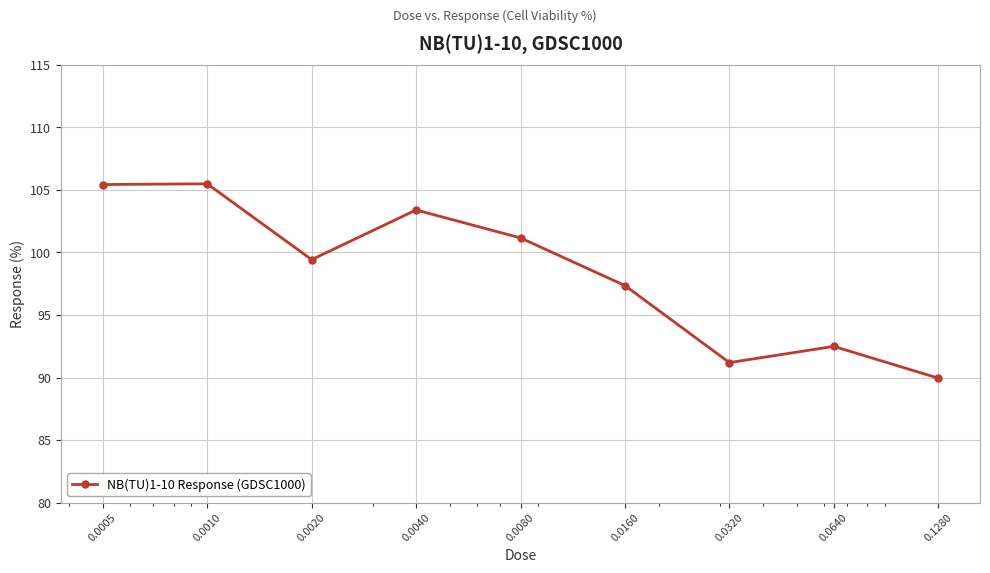

How many interior local valleys (lower than both neighbors) does the data have?

2